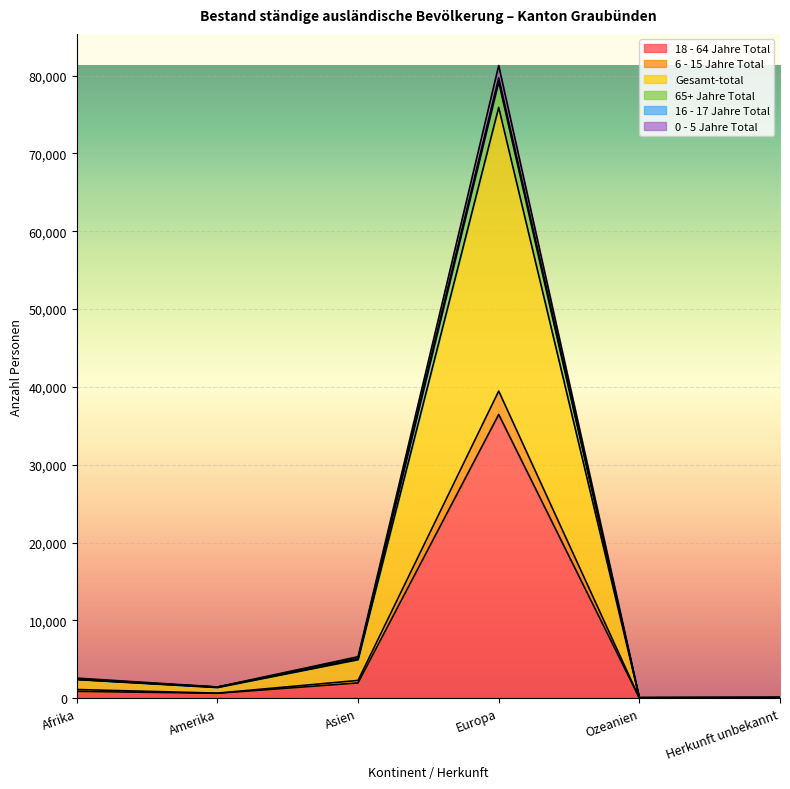

At which category is the sum across all series the highest?

Europa